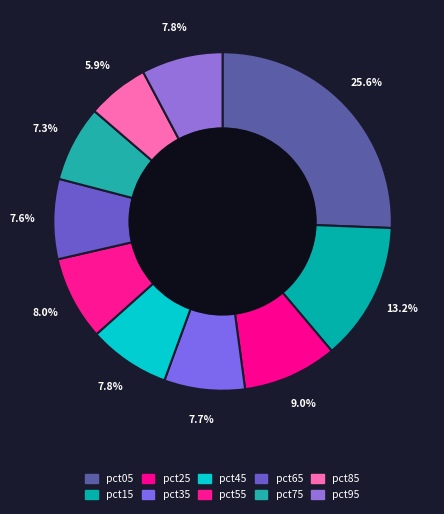

To the nearest percent, what is the difference between the largest and smallest slice percentages?

20%